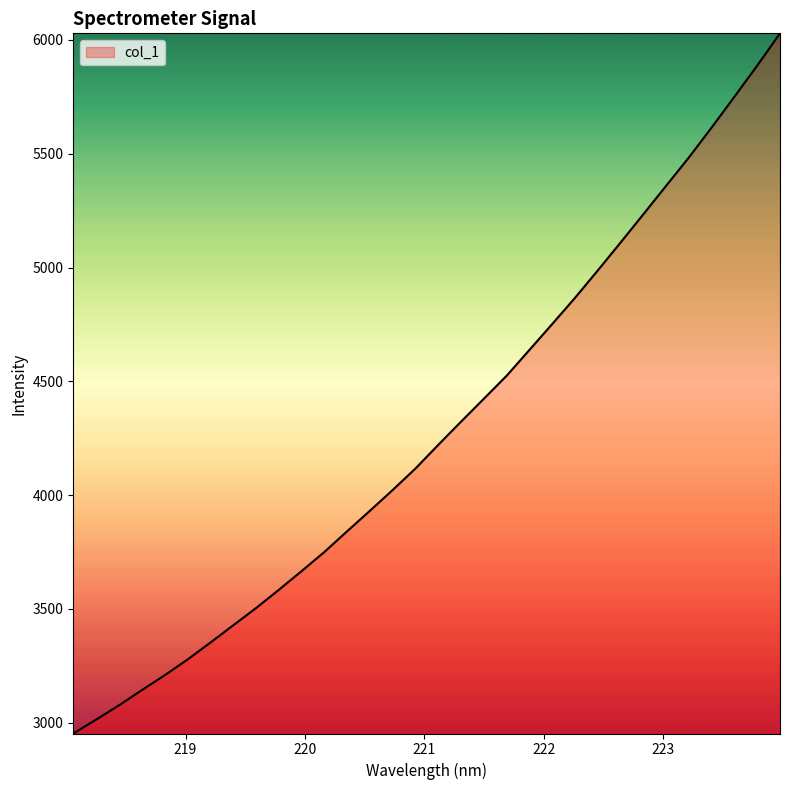

What is the difference between the maximum and minimum values?

3077.0